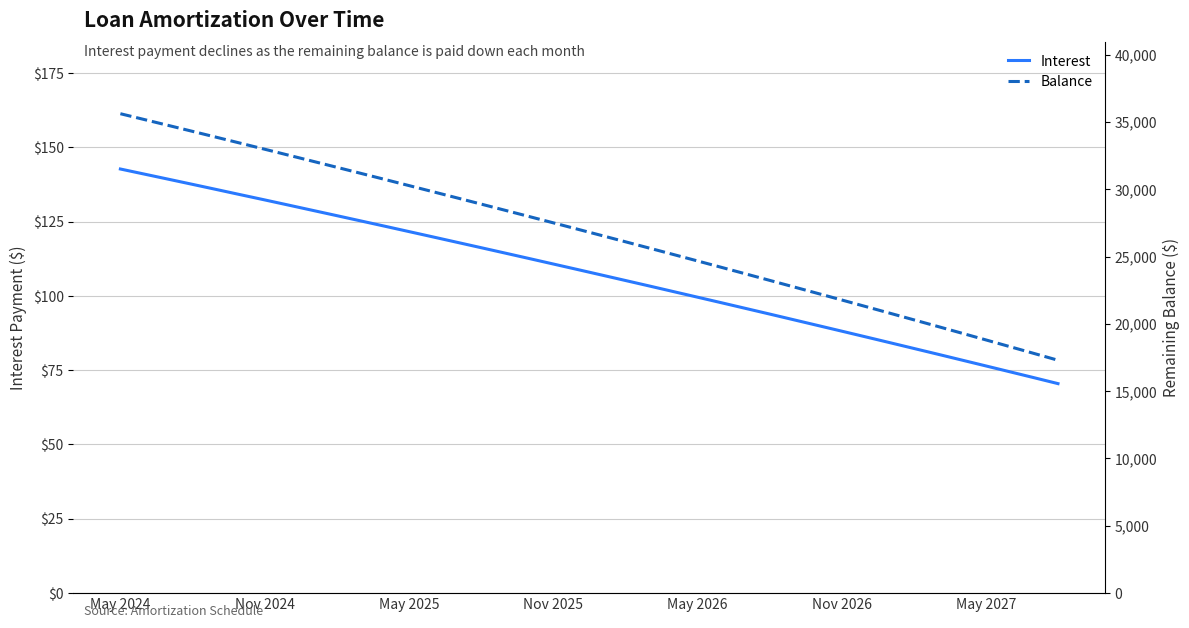

Is it true that Interest equals 99.6 at May 2026?

True